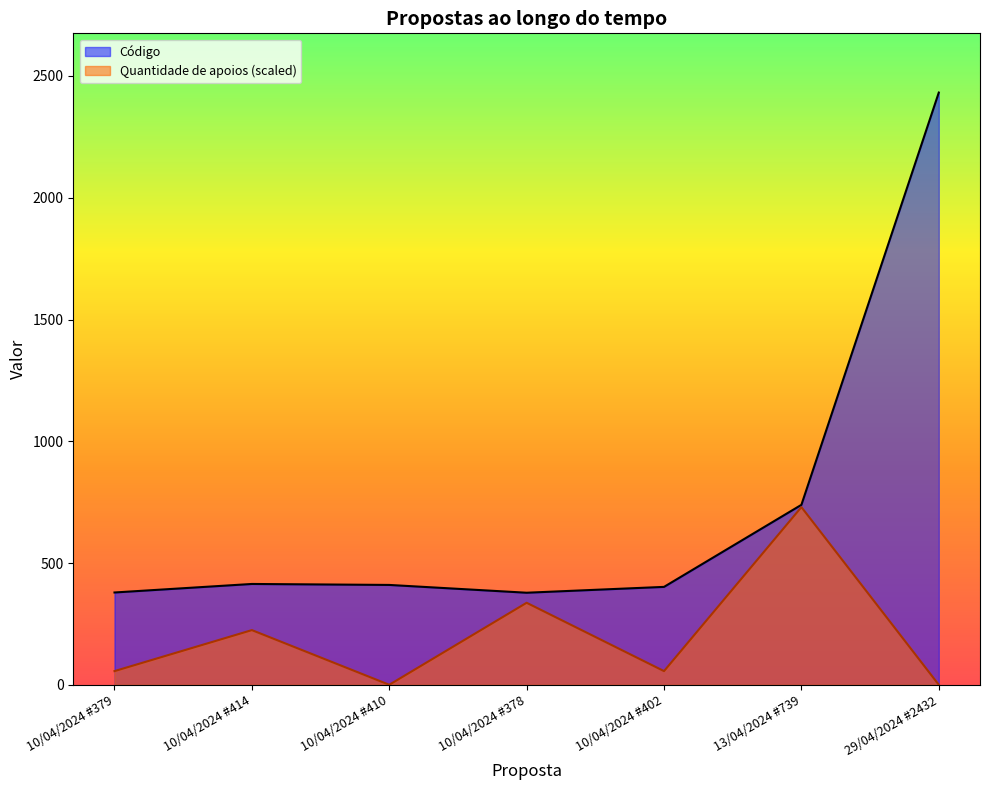

What is the greatest value displayed?

2432.0